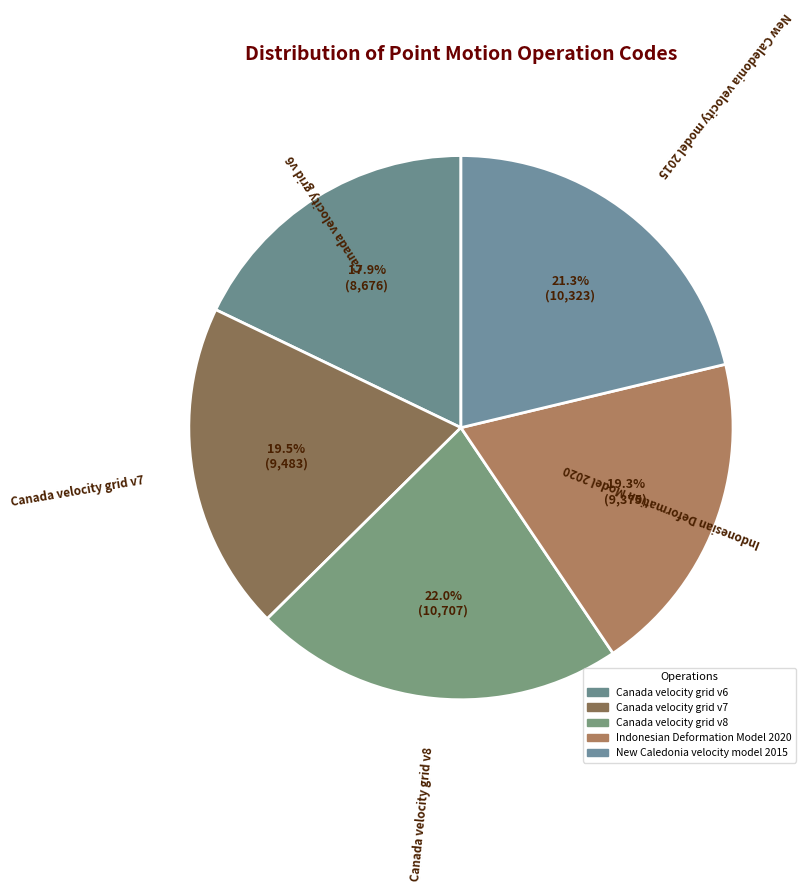

To the nearest percent, what portion does Canada velocity grid v8 represent?

22%